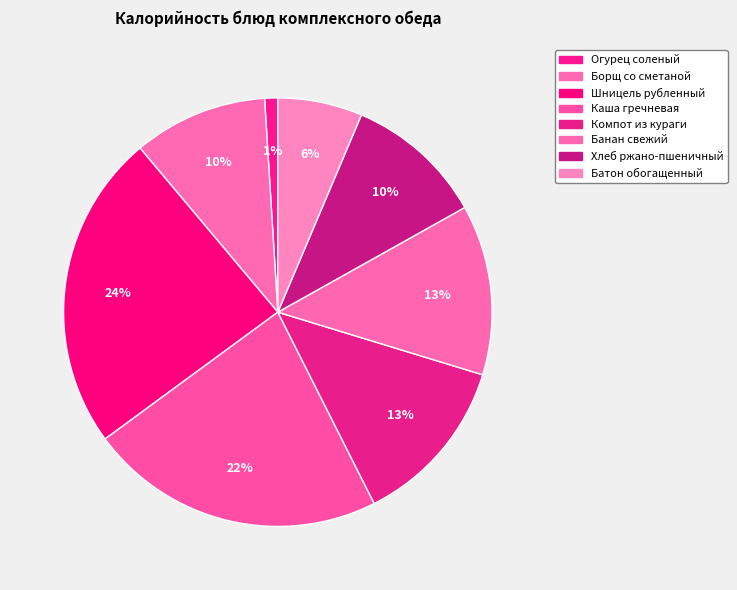

Is it true that Каша гречневая is 22% of the pie?

True